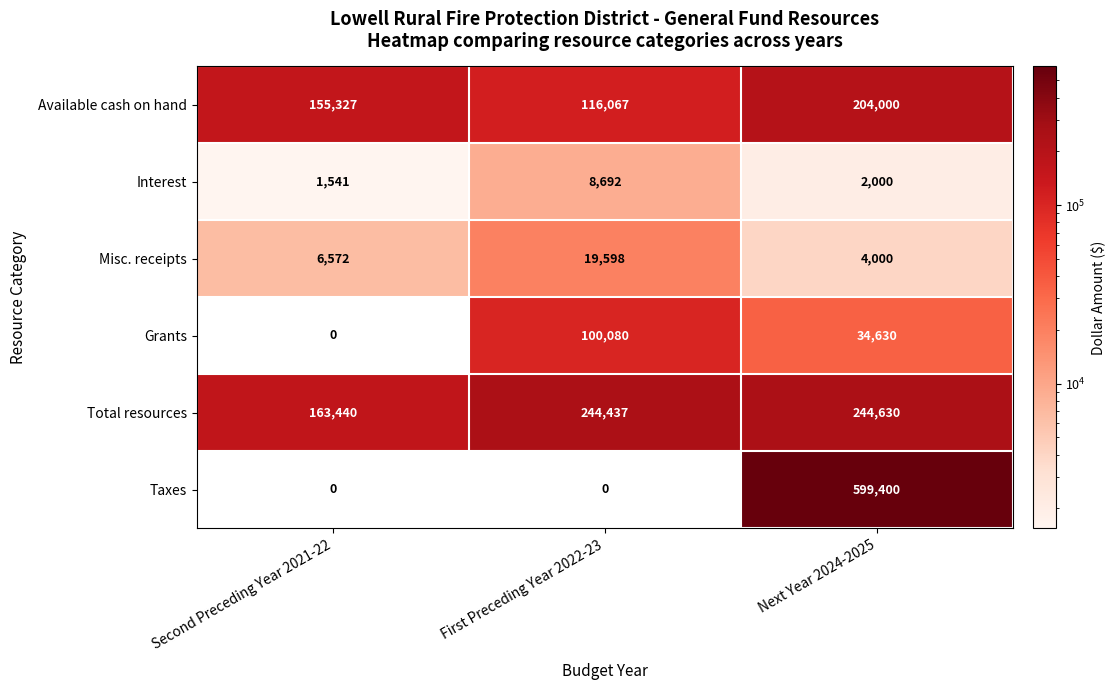

True or false: Grants has a value of 53475 at First Preceding Year 2022-23.

False